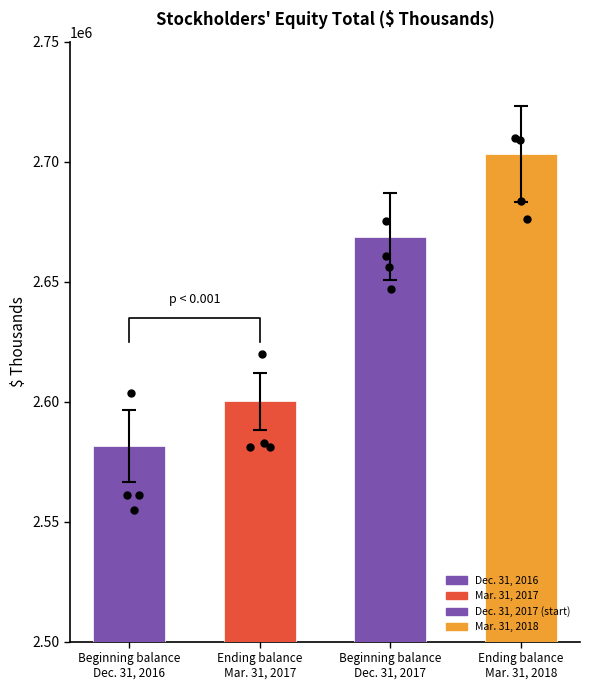

Approximately how many times larger is the value at Ending balance
Mar. 31, 2017 compared to Beginning balance
Dec. 31, 2016?

1.0